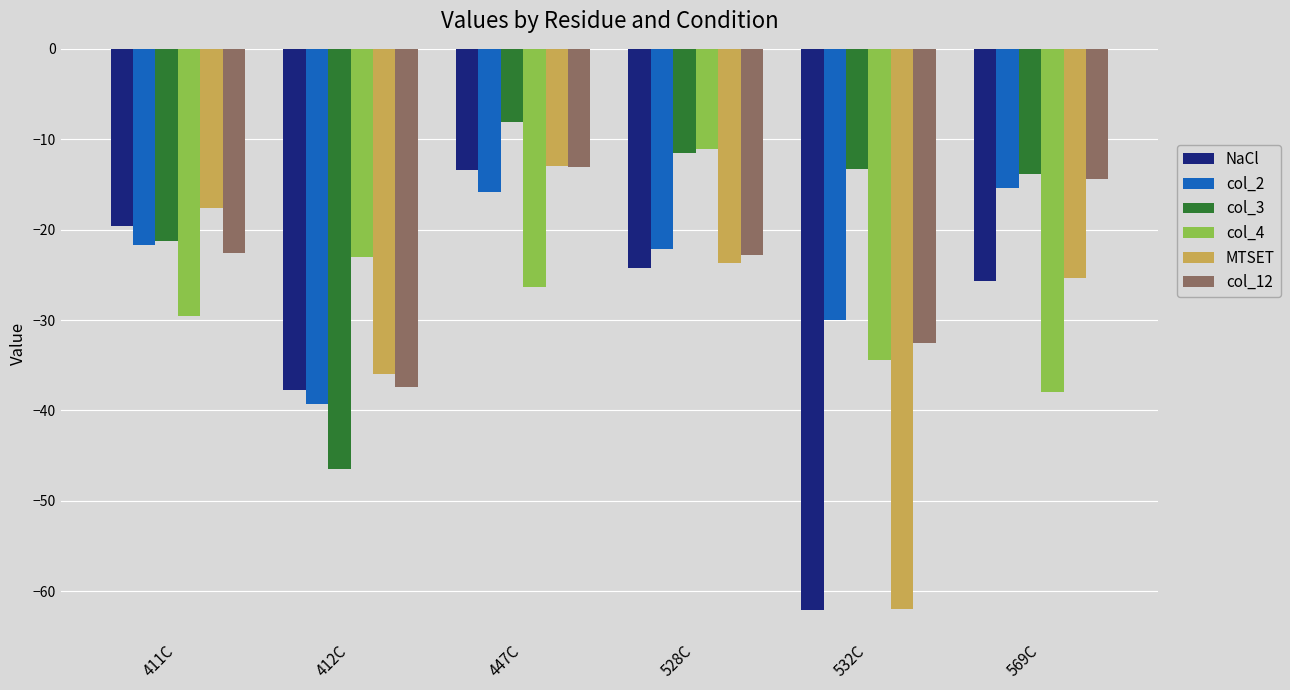

What is the total value across all series at 447C?

-89.8